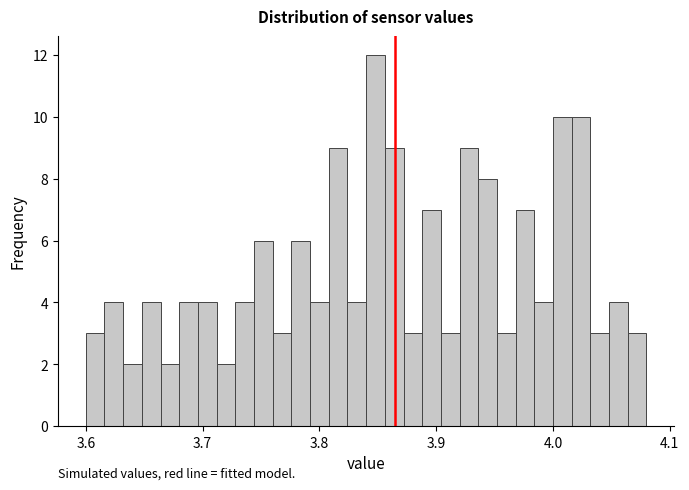

Read against the x-axis, roughly where is the centre of the tallest bar?

3.85